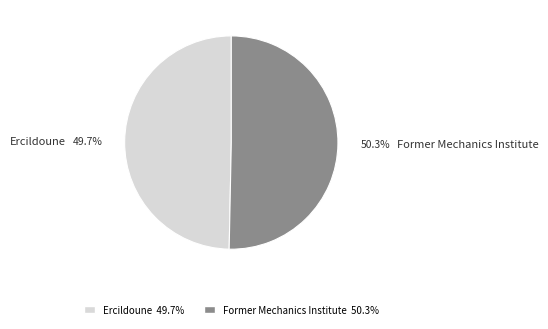

Which category has the biggest portion of the pie?

Former Mechanics Institute